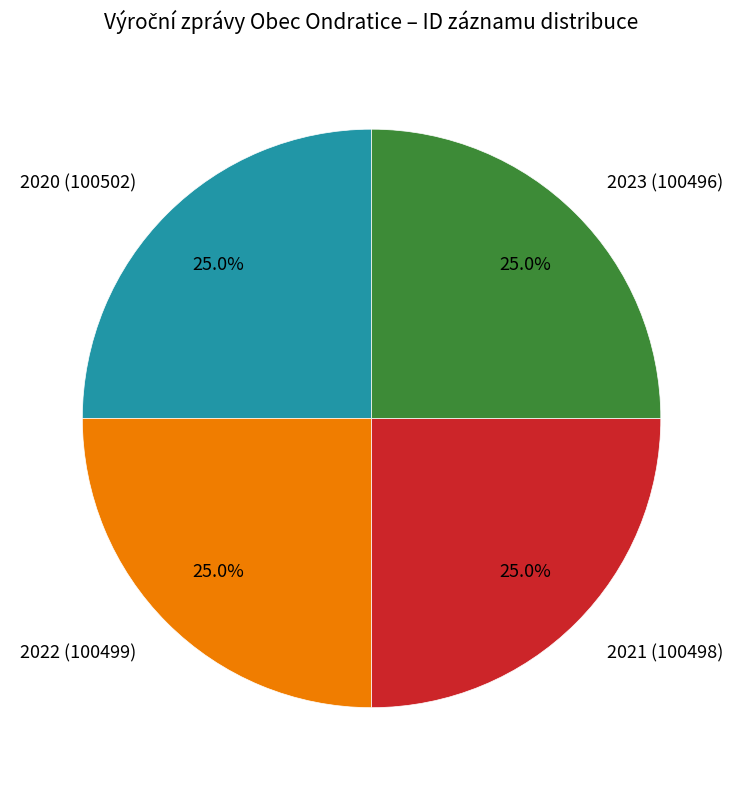

Approximately how many times larger is the value at 2021 (100498) compared to 2022 (100499)?

1.0